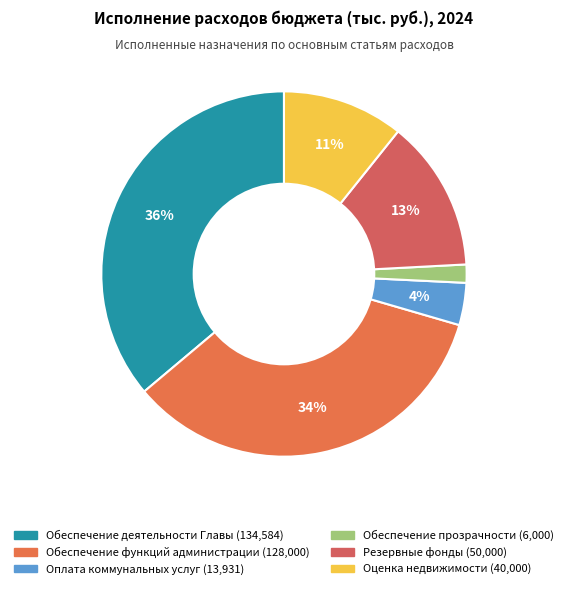

How many slices are in this pie chart?

6